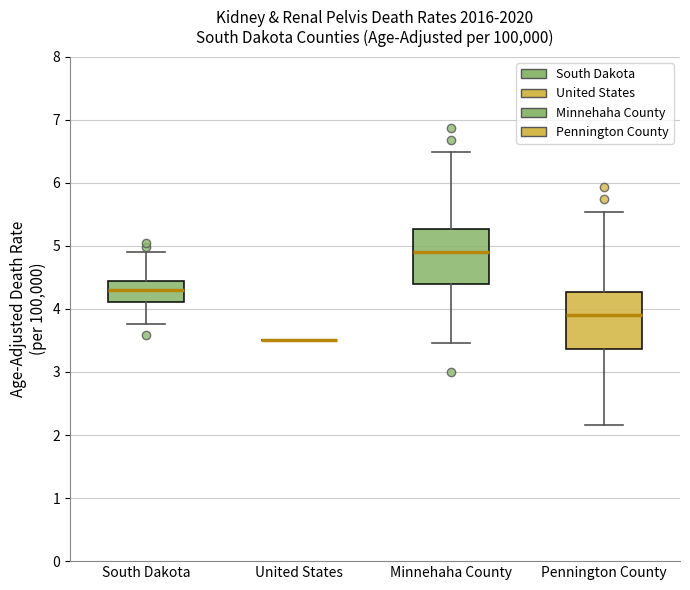

Where does the lower whisker of the box for South Dakota end on the y-axis? The values are not printed on the chart, so give them approximately, as read against the axis.

3.8